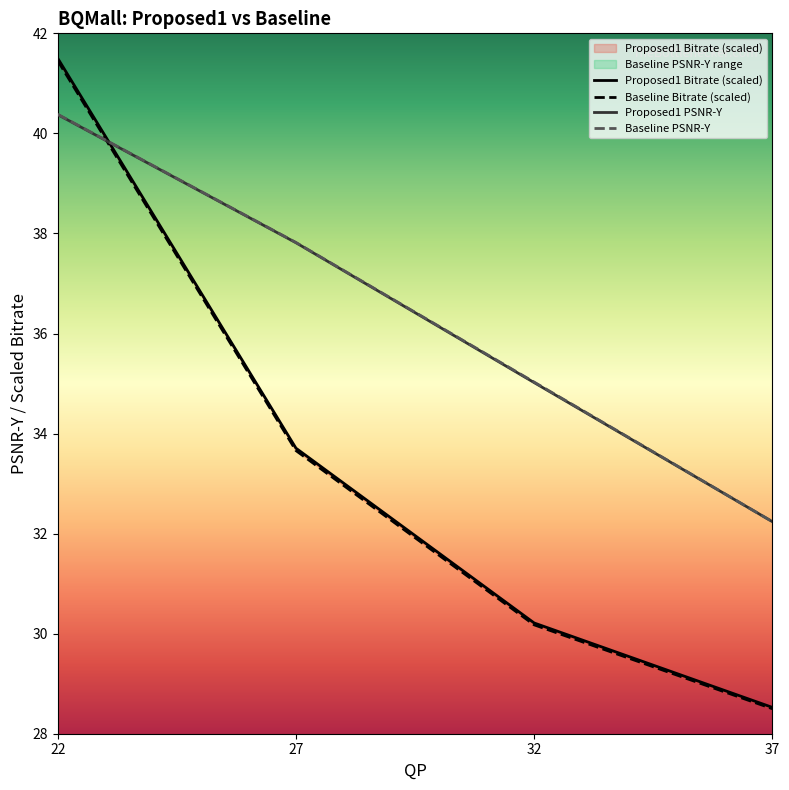

How many lines are shown in the chart?

4